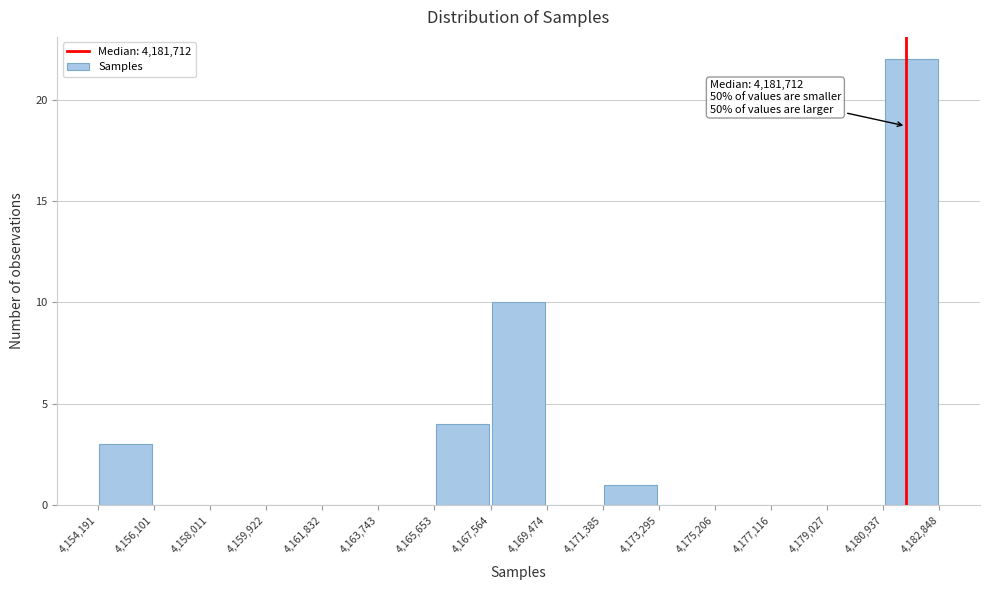

Over which range of the x-axis is the bar tallest?

4,180,937 to 4,182,848